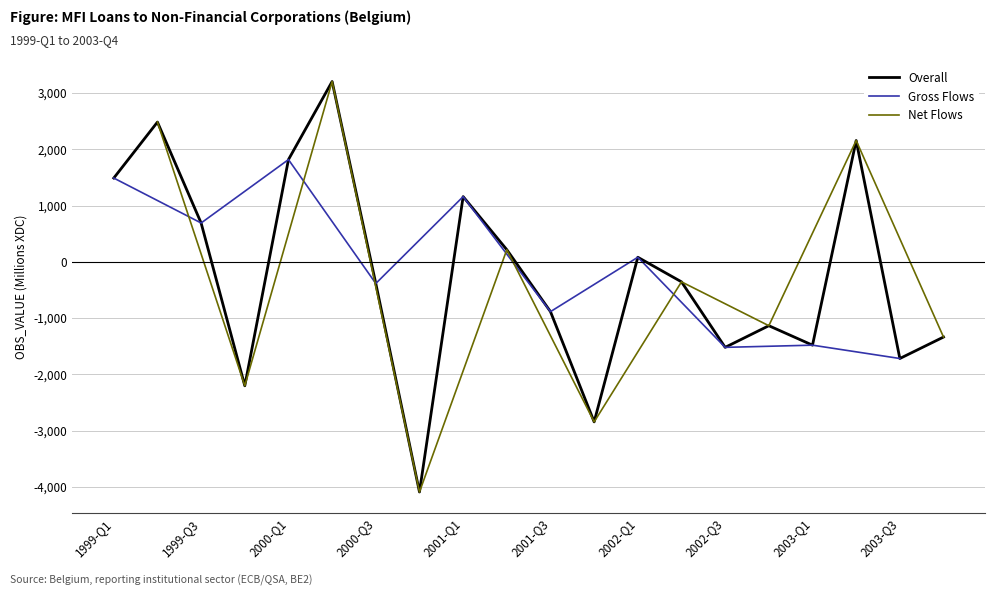

At which category does the chart reach its minimum across all series?

2000-Q4